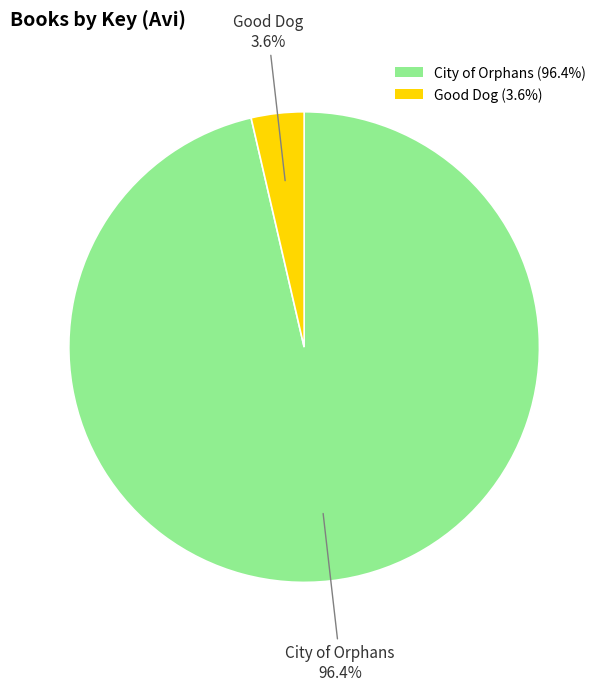

To the nearest percent, what percentage of the pie is City of Orphans?

96%